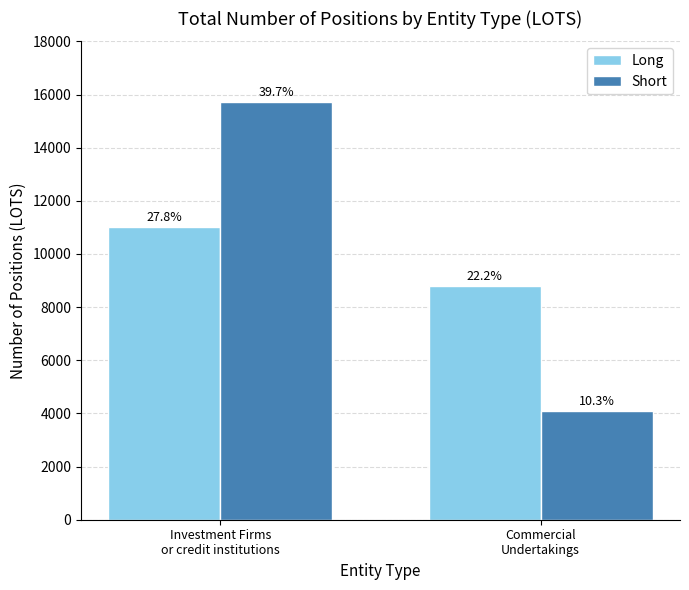

What is the smallest value displayed?

4100.0